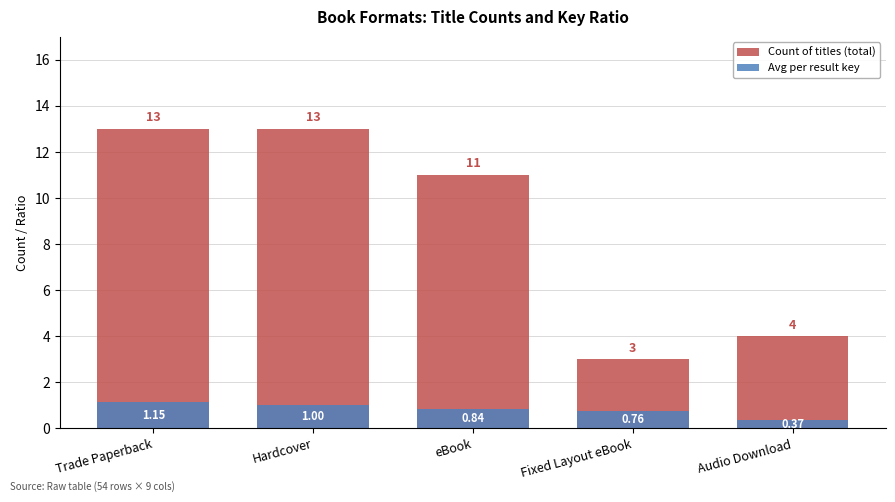

What is the highest value of the Avg per result key series?

1.1